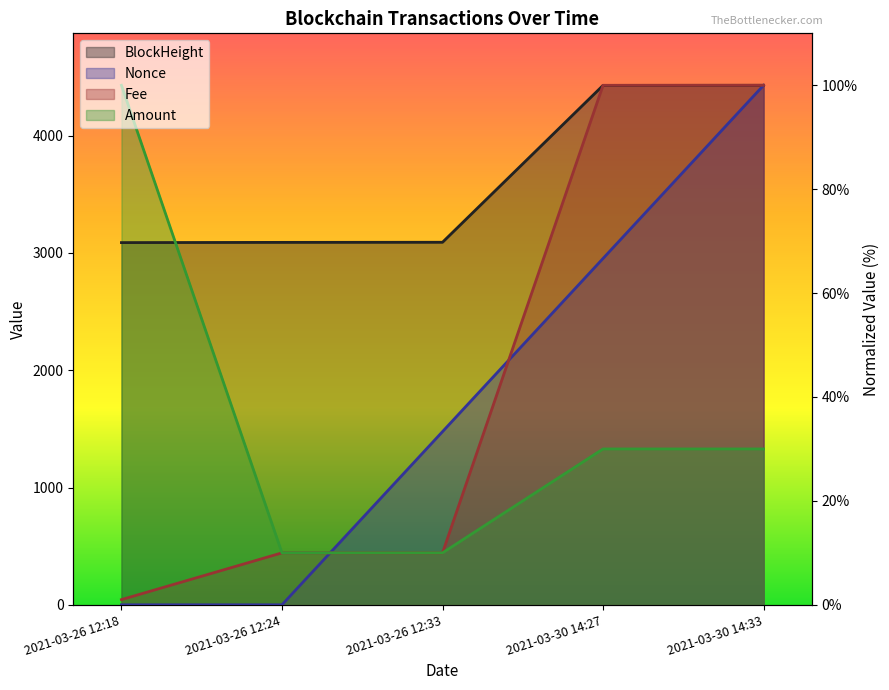

What is the difference between the Nonce values at 2021-03-26 12:18 and 2021-03-30 14:27?

66.7